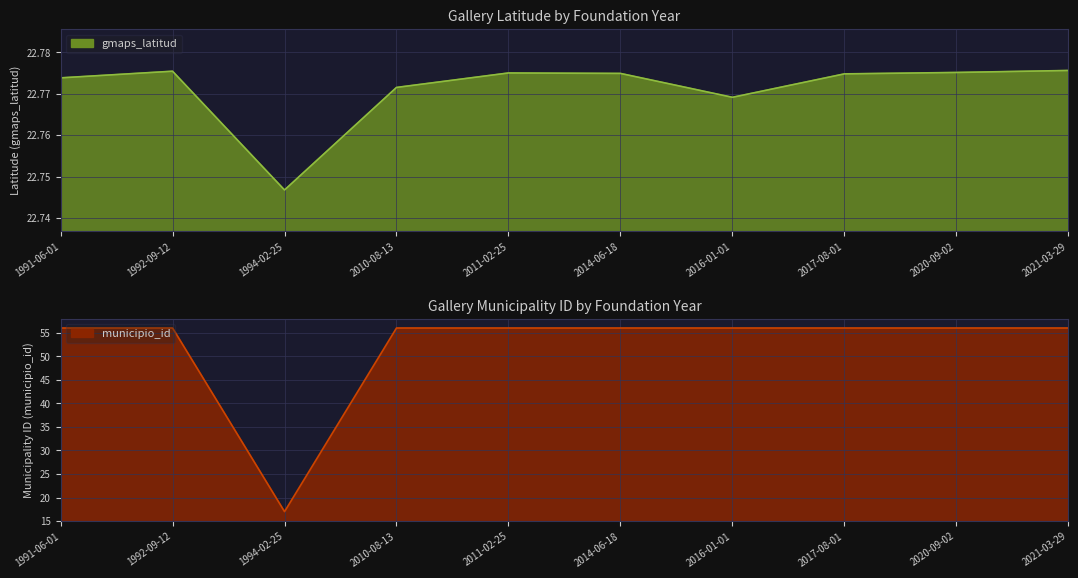

Where is gmaps_latitud nearest to the value 22?

1994-02-25